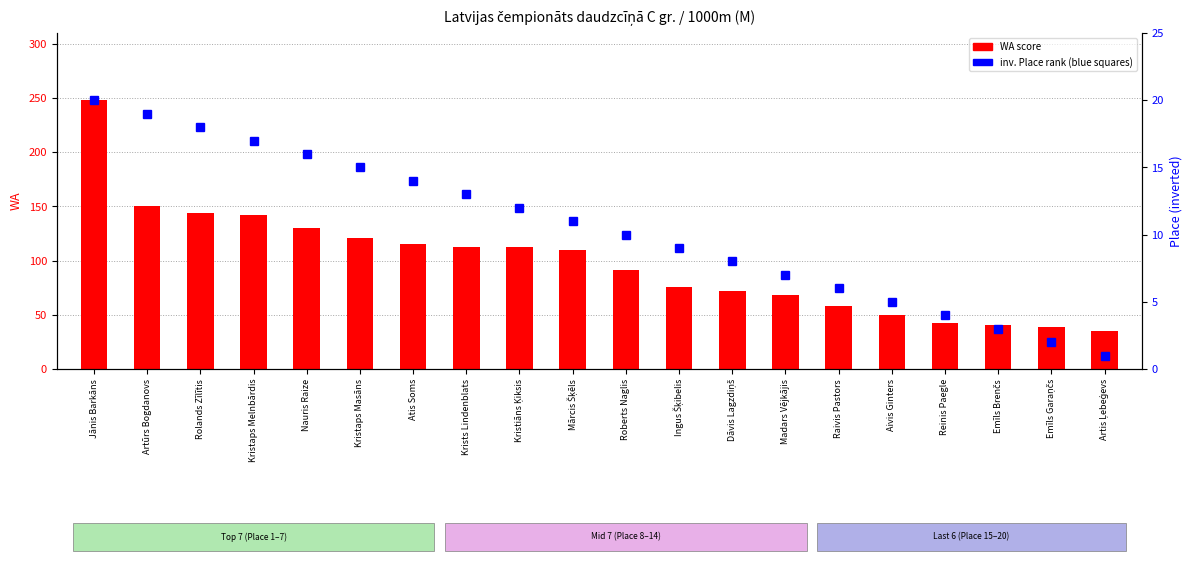

What is the sum of all WA score values?

1958